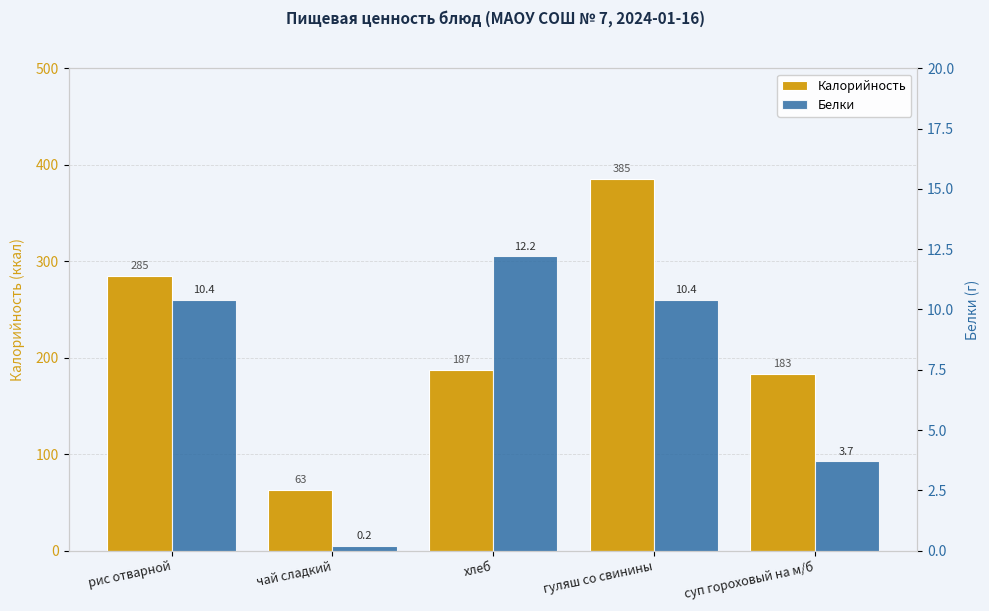

How many categories are shown in the chart?

5